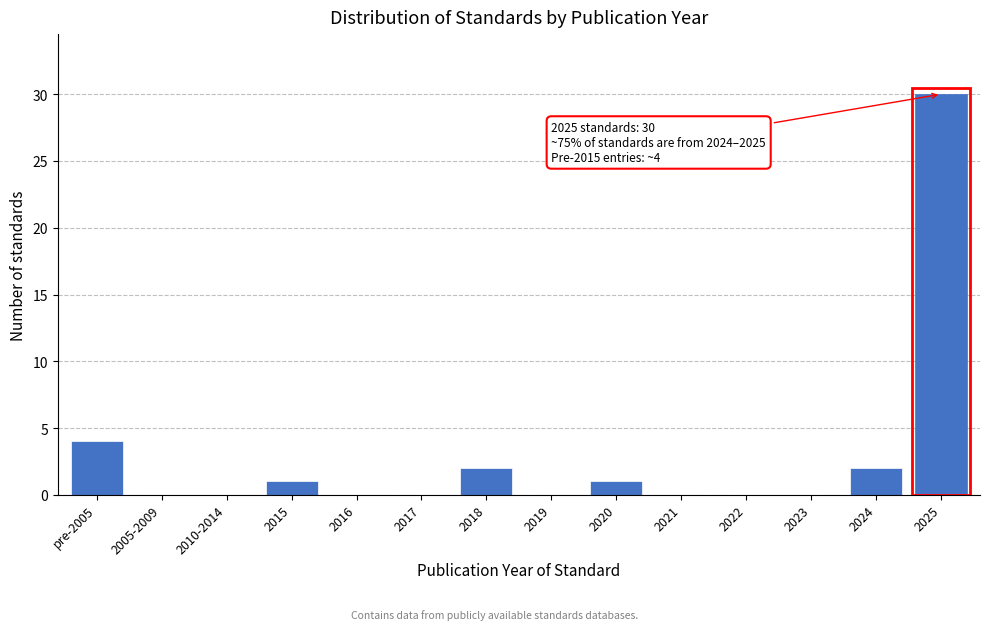

Reading left to right, extract all data points from this chart.

pre-2005=4	2005-2009=0	2010-2014=0	2015=1	2016=0	2017=0	2018=2	2019=0	2020=1	2021=0	2022=0	2023=0	2024=2	2025=30